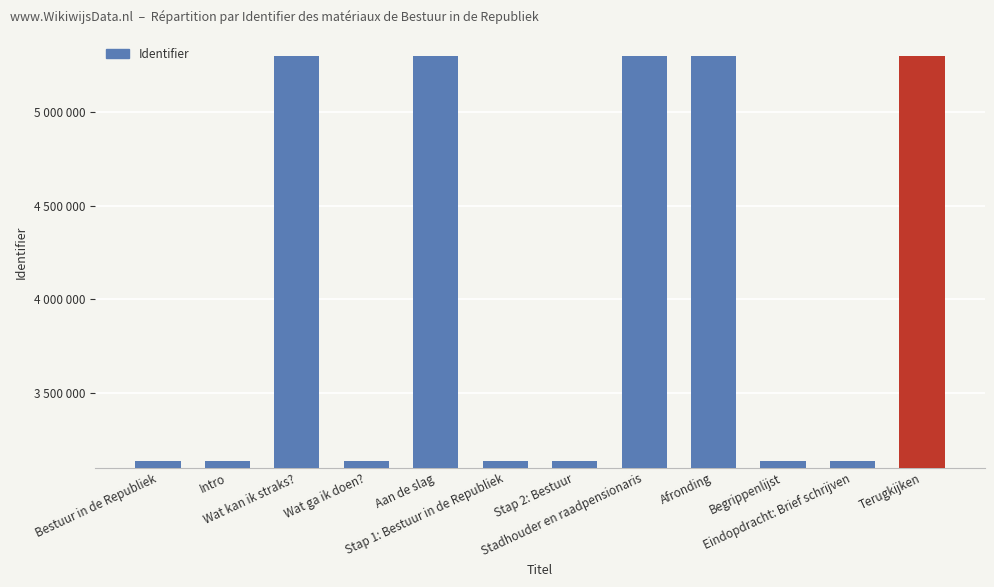

Does the chart contain any negative values?

No